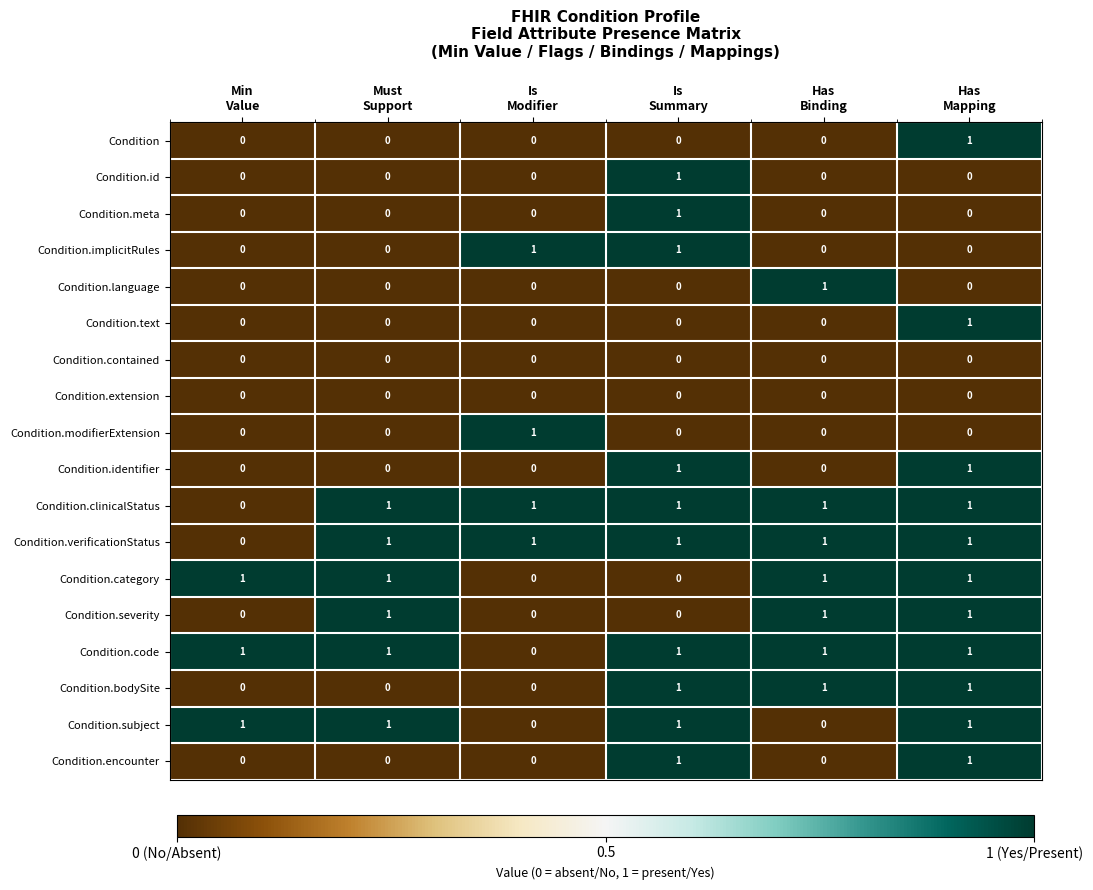

At how many categories does at least one series exceed 0?

6